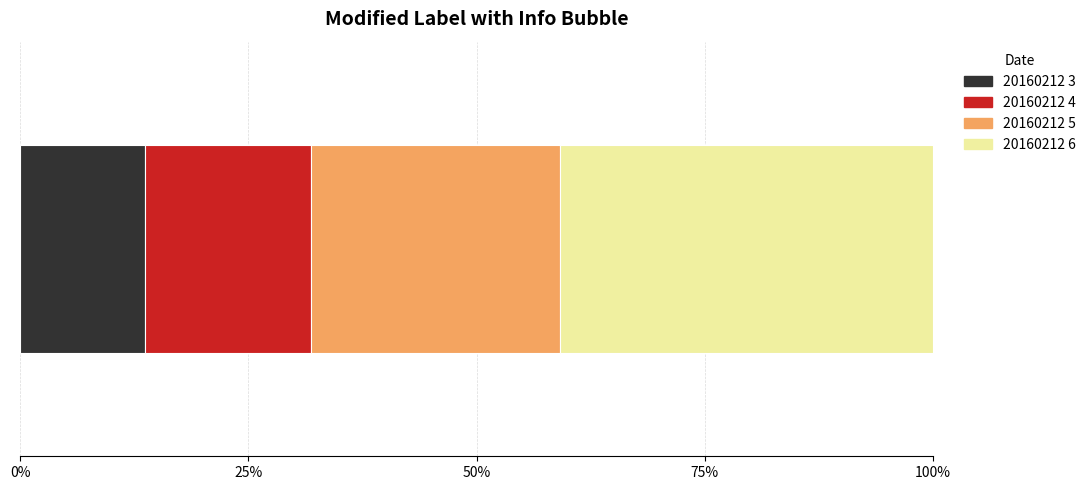

What are all the series names shown in the legend?

20160212 3, 20160212 4, 20160212 5, 20160212 6